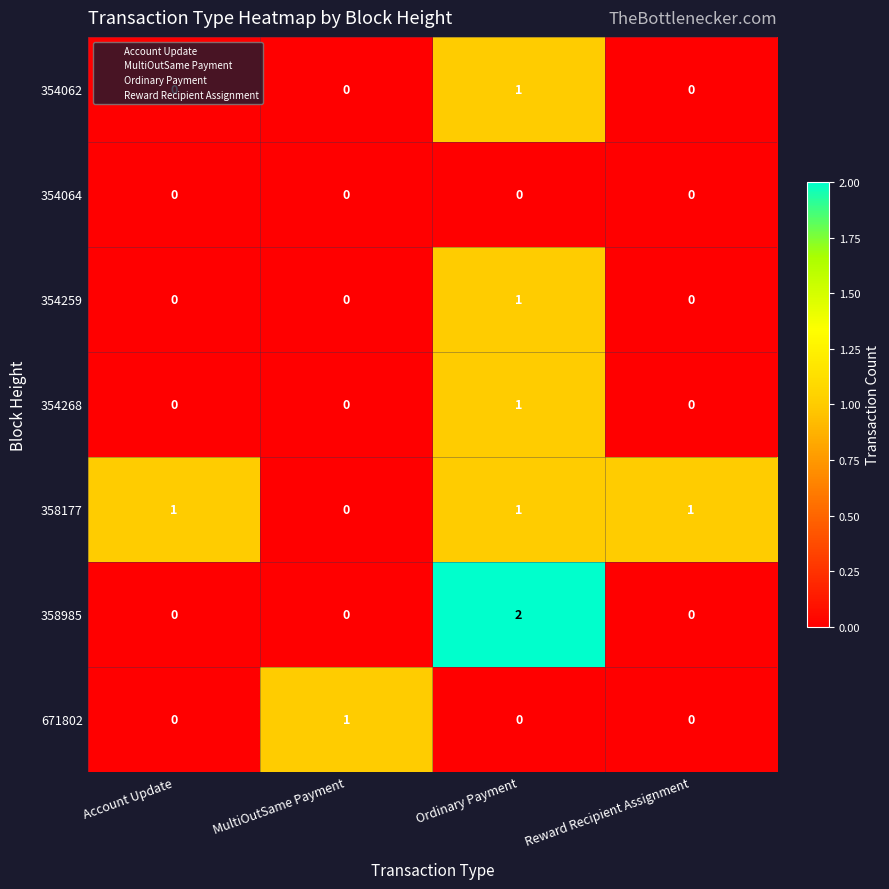

The value of 358177 at Reward Recipient Assignment is 1. True or false?

True